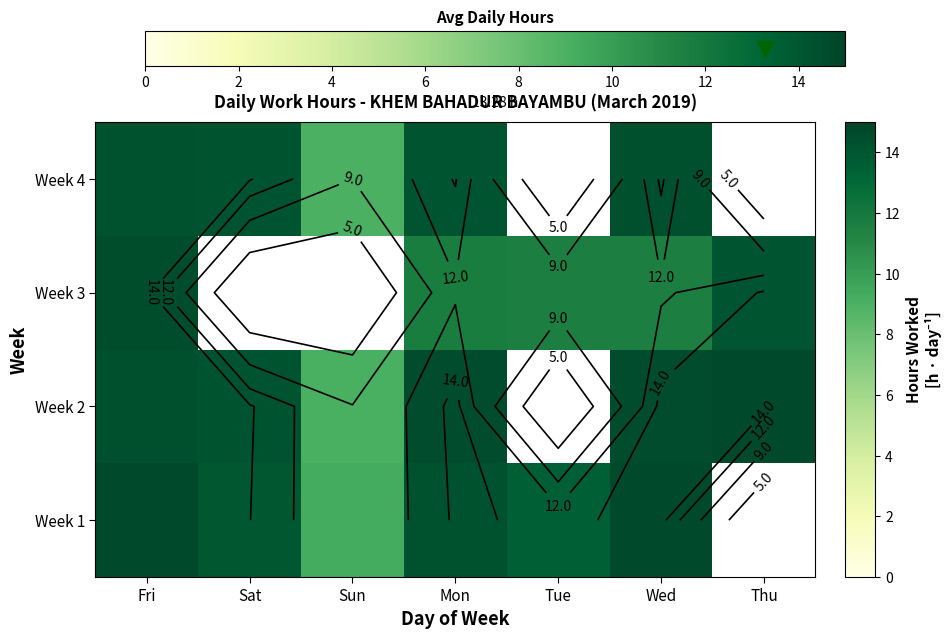

At which label is Week 3 closest to 13?

Thu